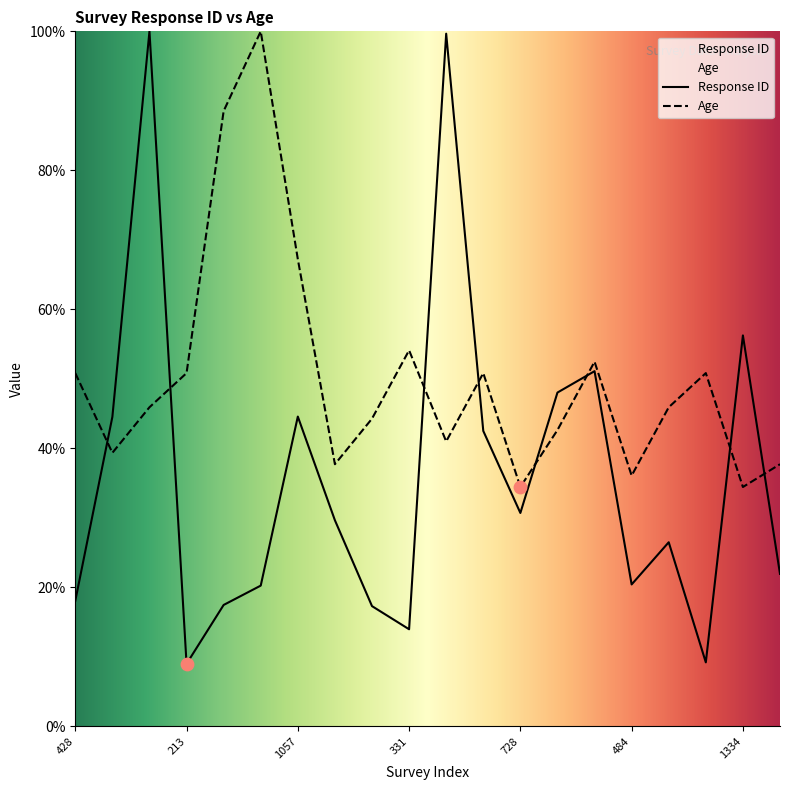

At which category is the sum across all series the highest?

2372